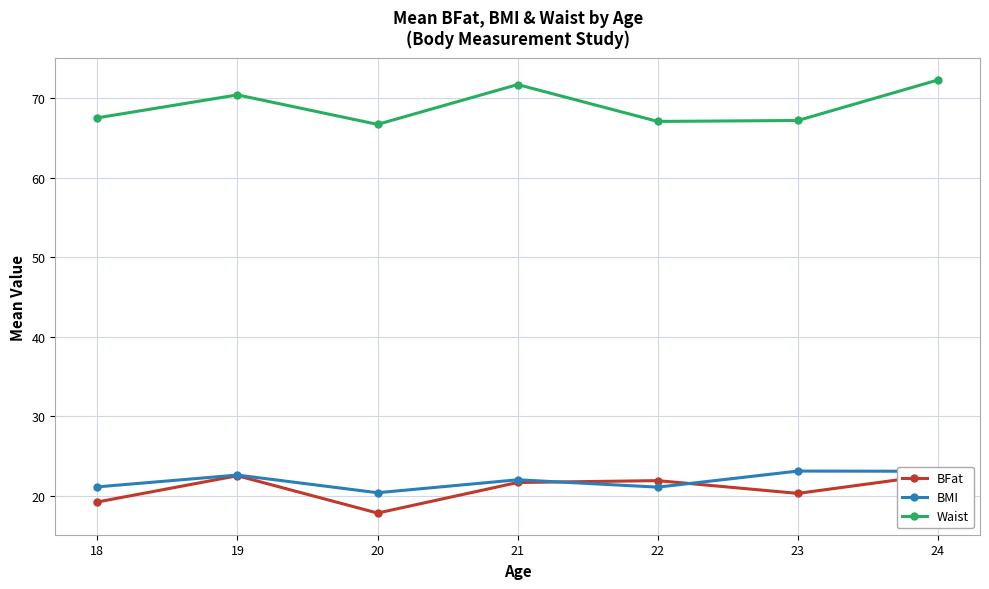

How many series are shown in this chart?

3